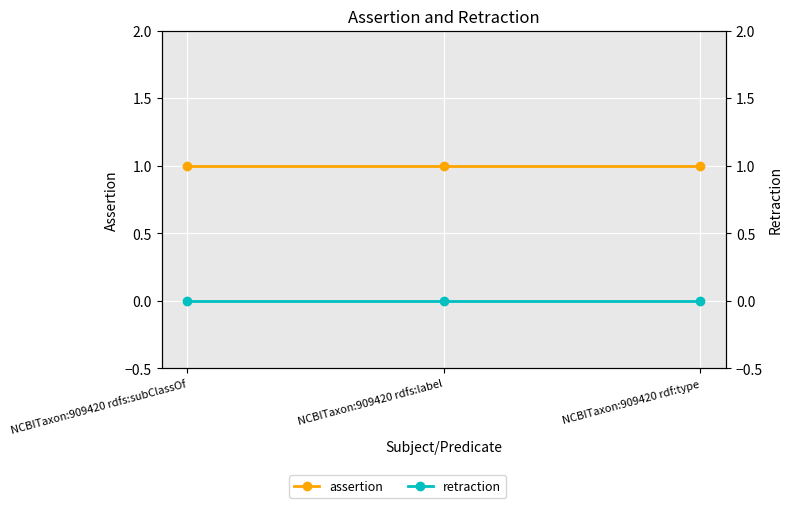

Reading left to right, extract all data points from this chart.

assertion: 1	1	1
retraction: 0	0	0